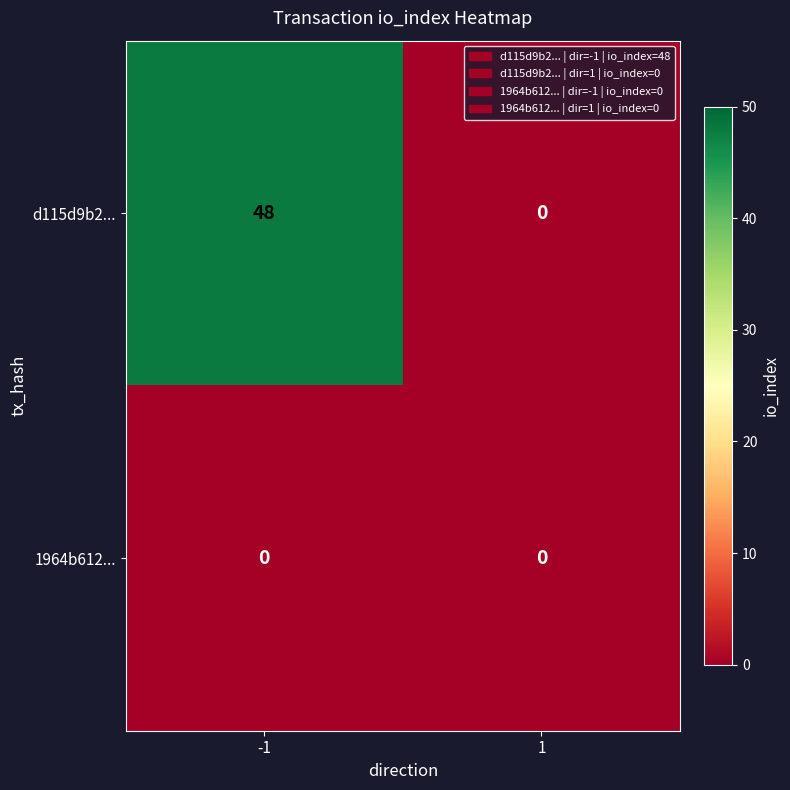

Between -1 and 1, which series saw the biggest shift?

d115d9b2...